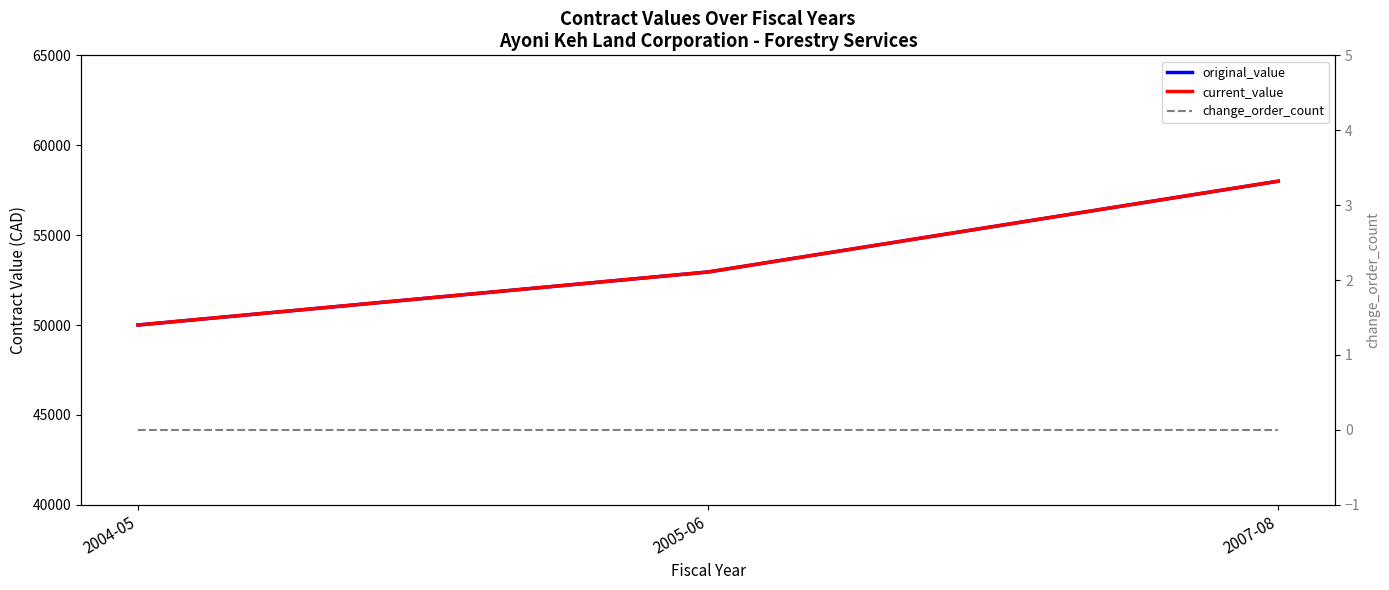

What is the difference between the maximum and minimum values in the original_value series?

8000